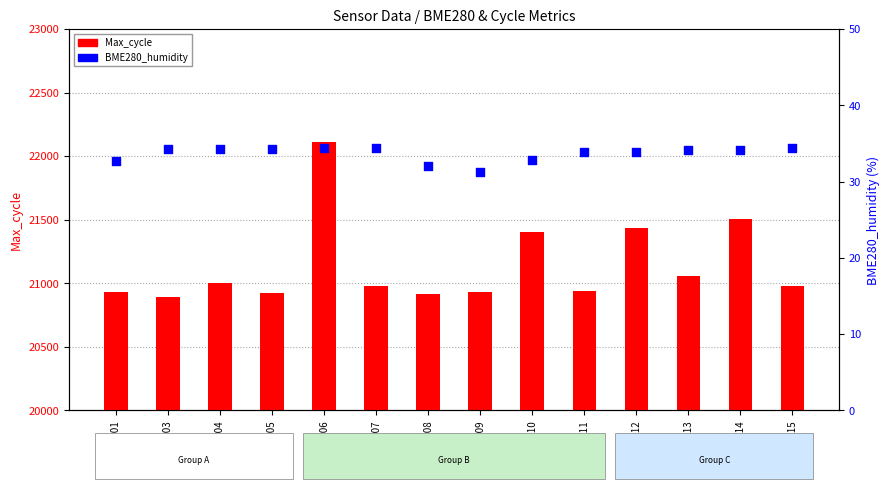

What are all the series names shown in the legend?

Max_cycle, BME280_humidity